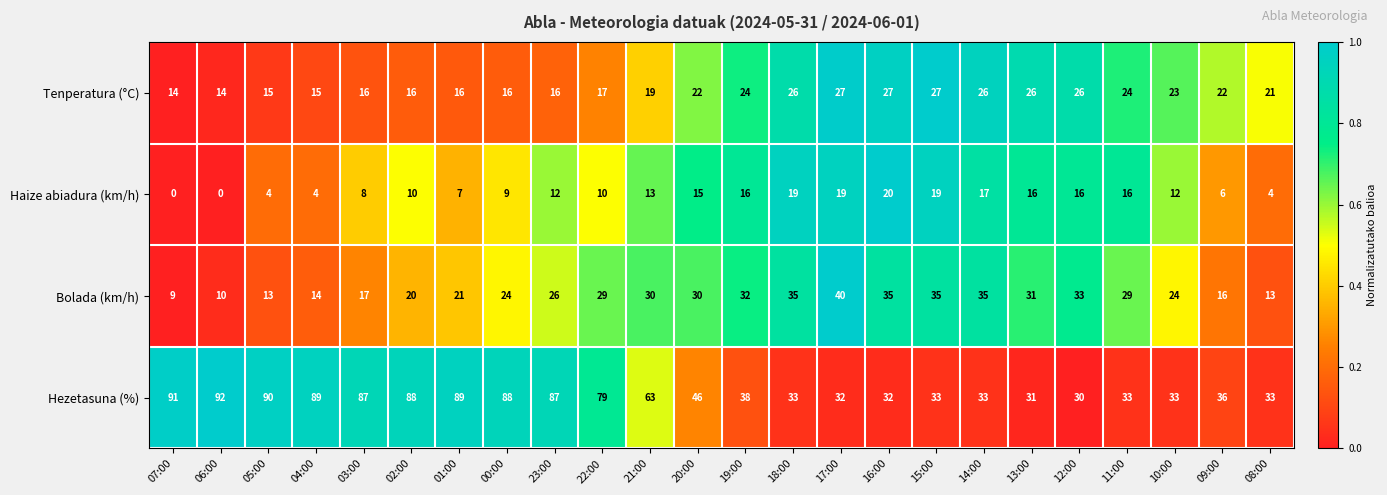

What is the approximate value of Haize abiadura (km/h) at 19:00, to the nearest 5?

15